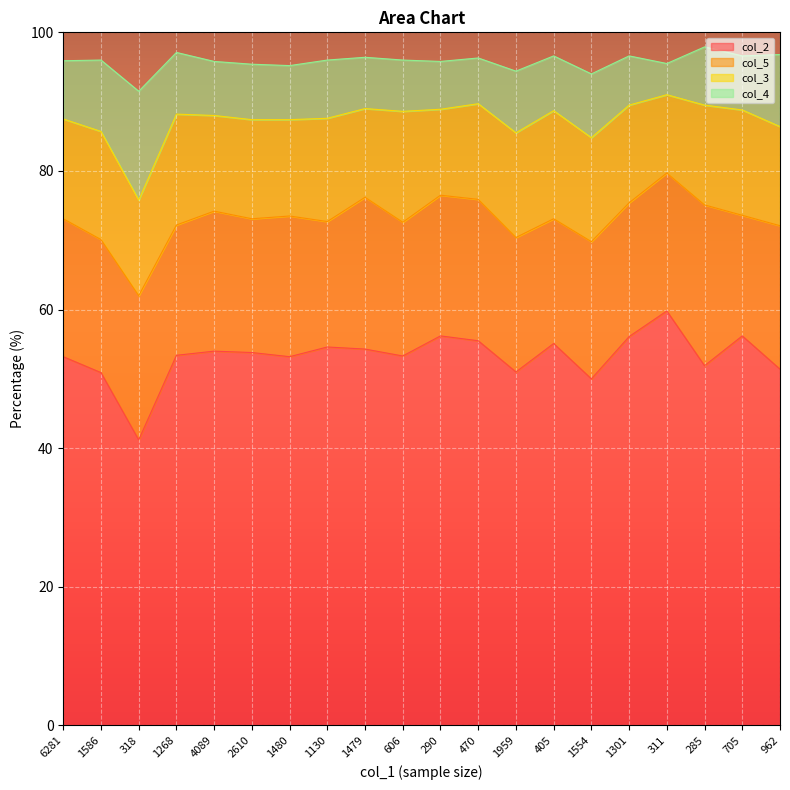

Which series changed the most between 1480 and 470?

col_2